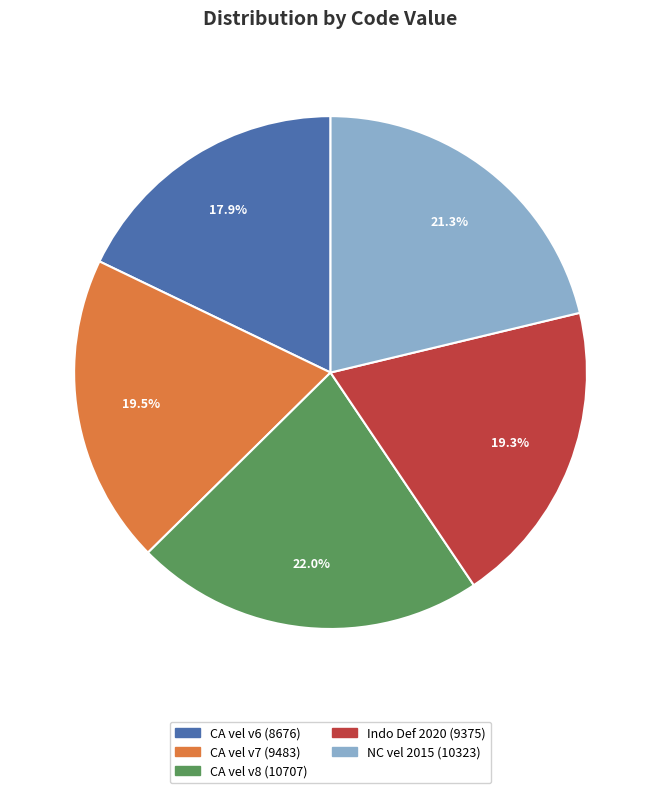

How many slices are in this pie chart?

5